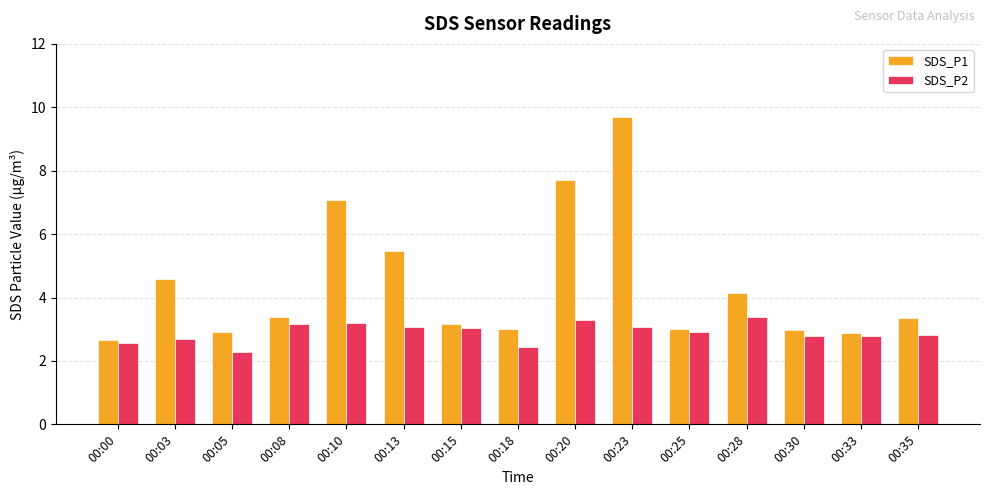

What value does the SDS_P2 series have at 00:20?

3.3